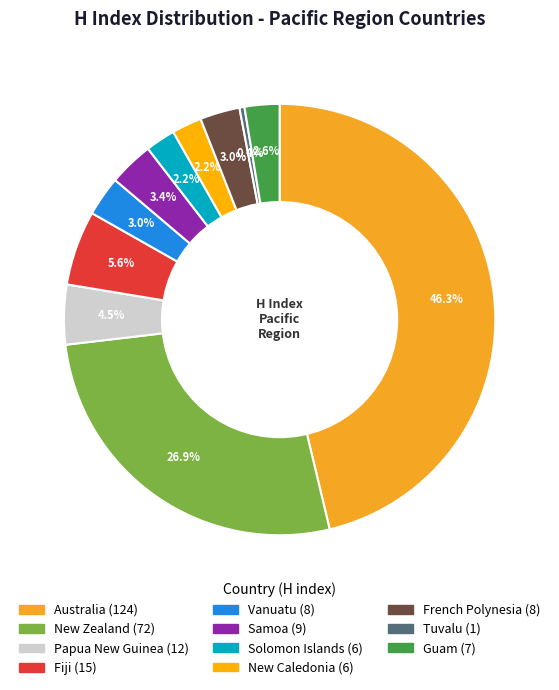

Does any single category account for the majority?

No